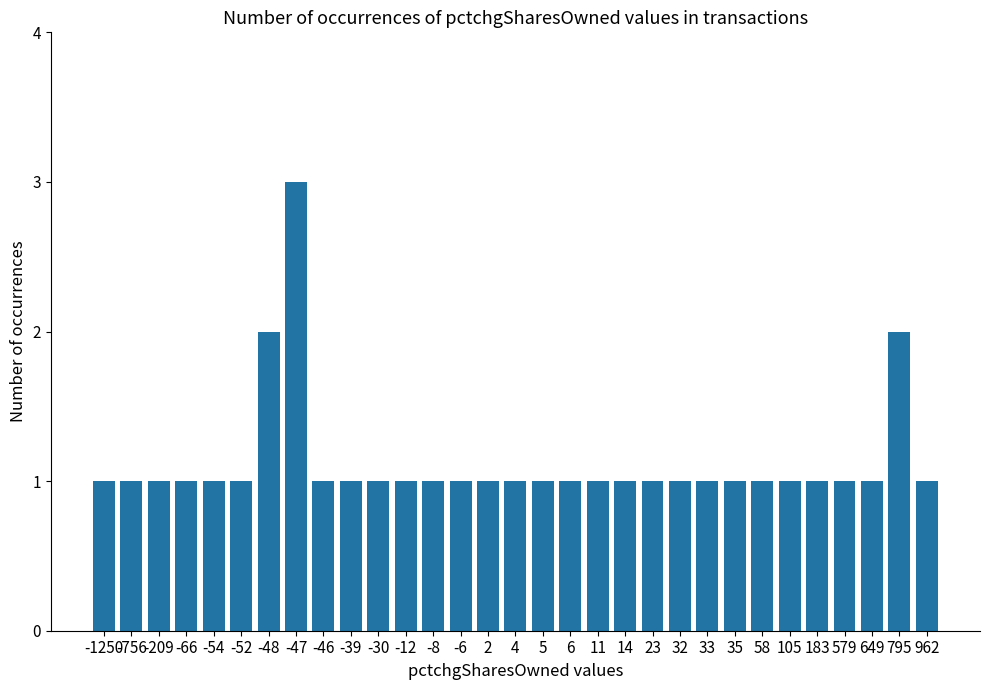

What is the smallest value displayed?

1